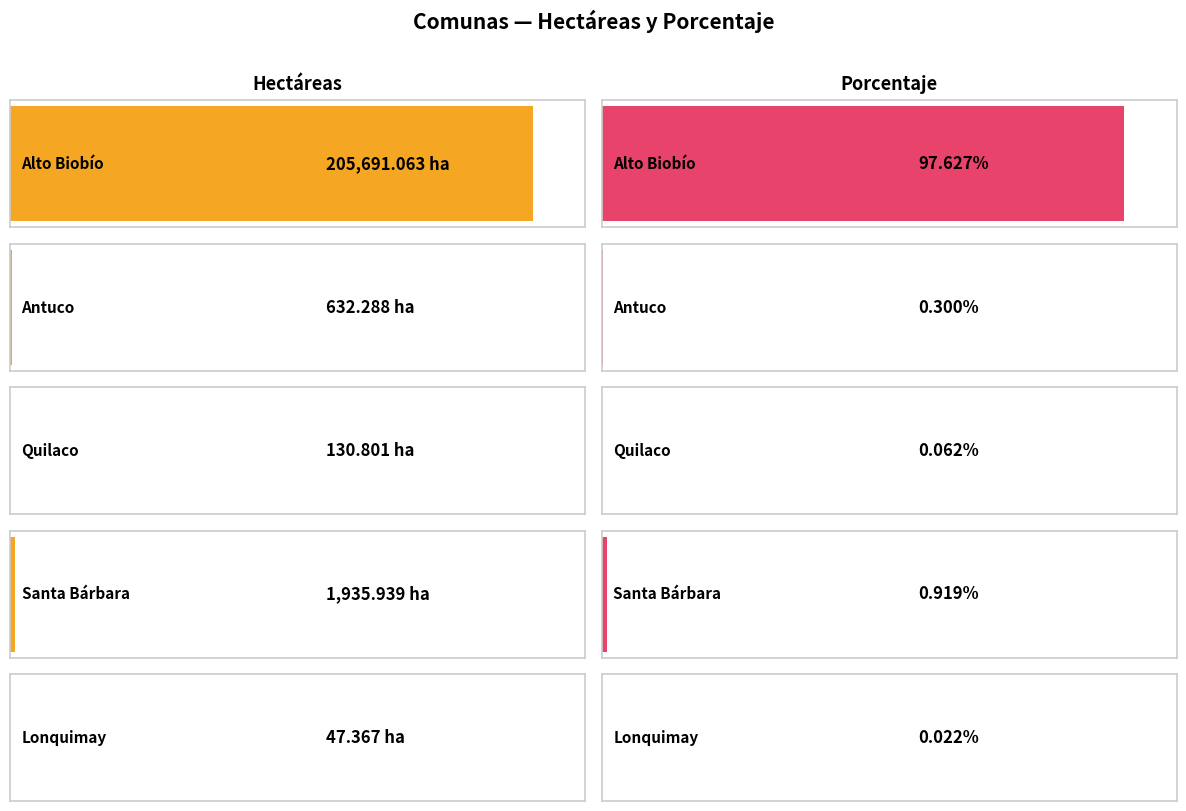

Rank the series by their maximum value, from lowest to highest.

Porcentaje, Hectáreas